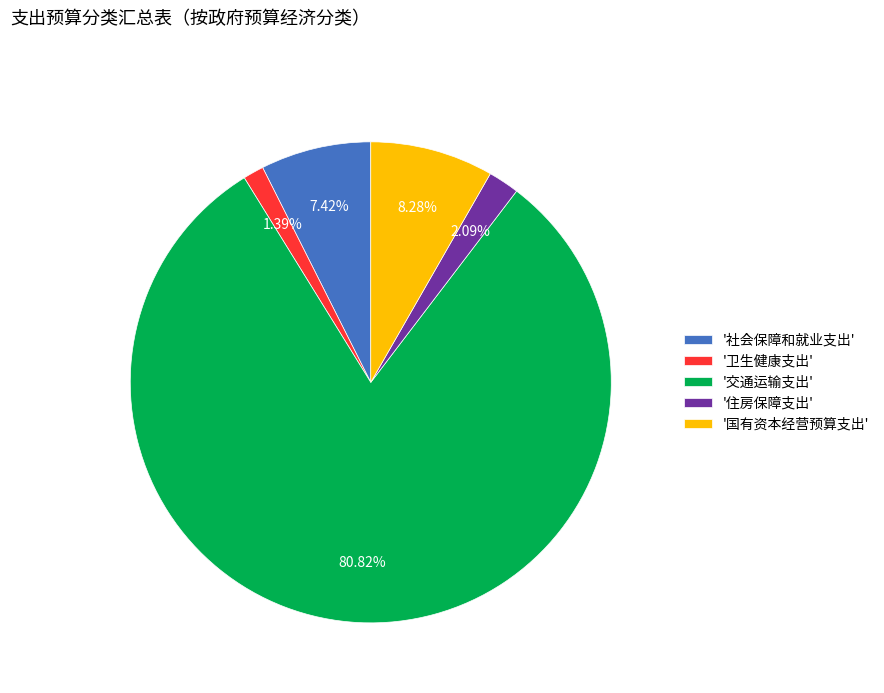

Does '交通运输支出' represent more than half of the total?

Yes